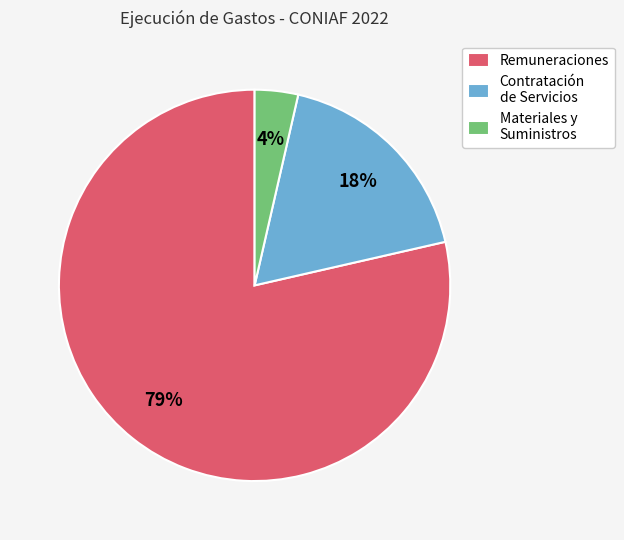

Count the number of slices in the pie.

3